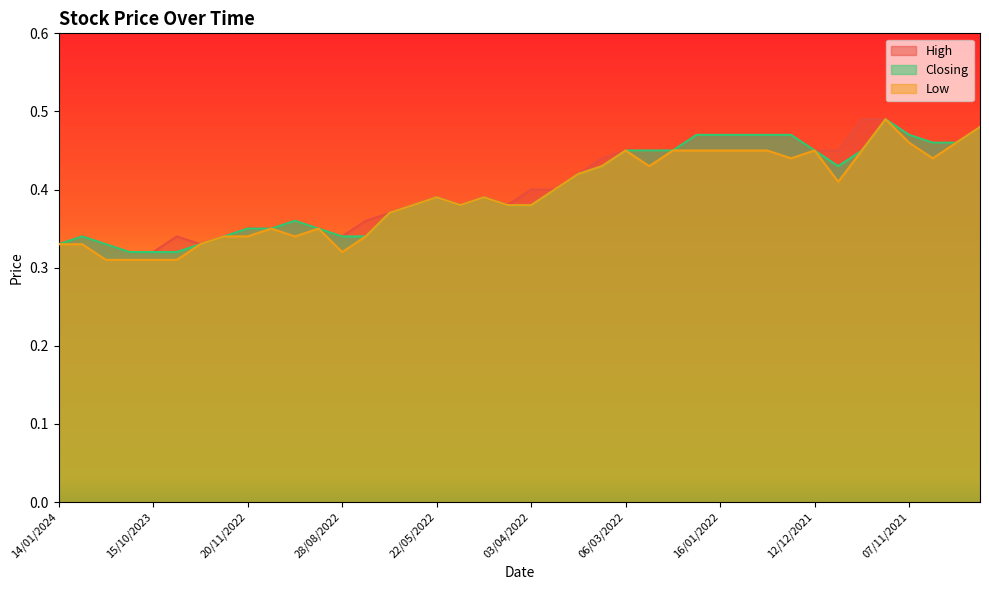

Which series changed the most between 02/01/2022 and 10/10/2021?

Low